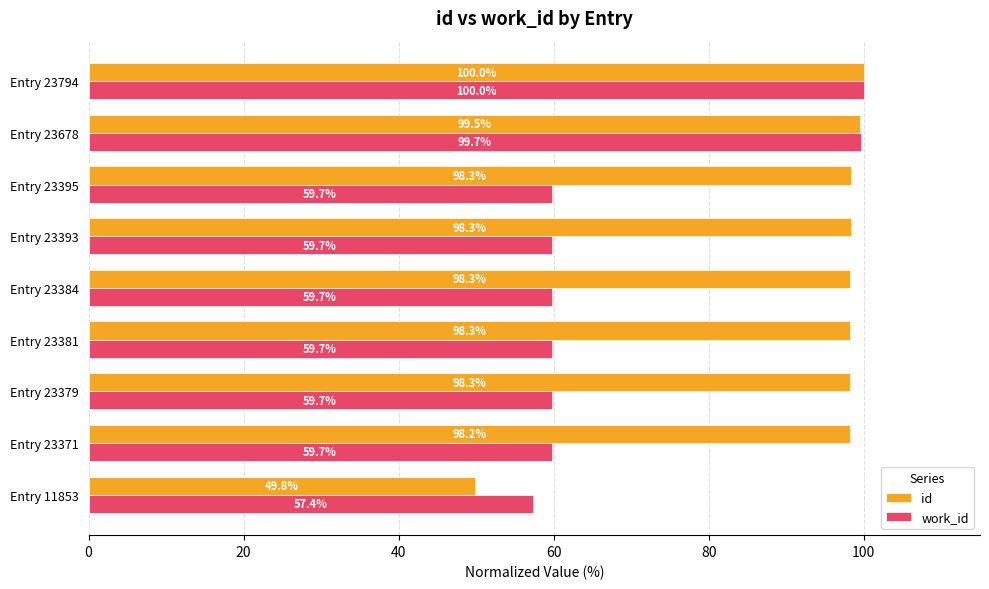

Which series has the largest total across all categories?

id